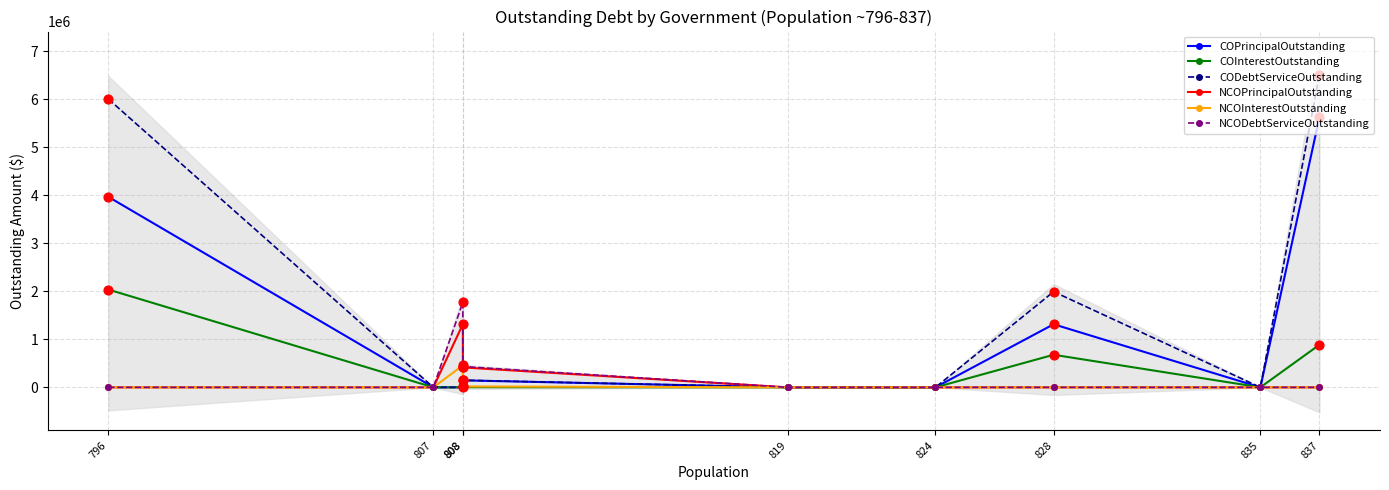

At which category is the sum across all series the highest?

837